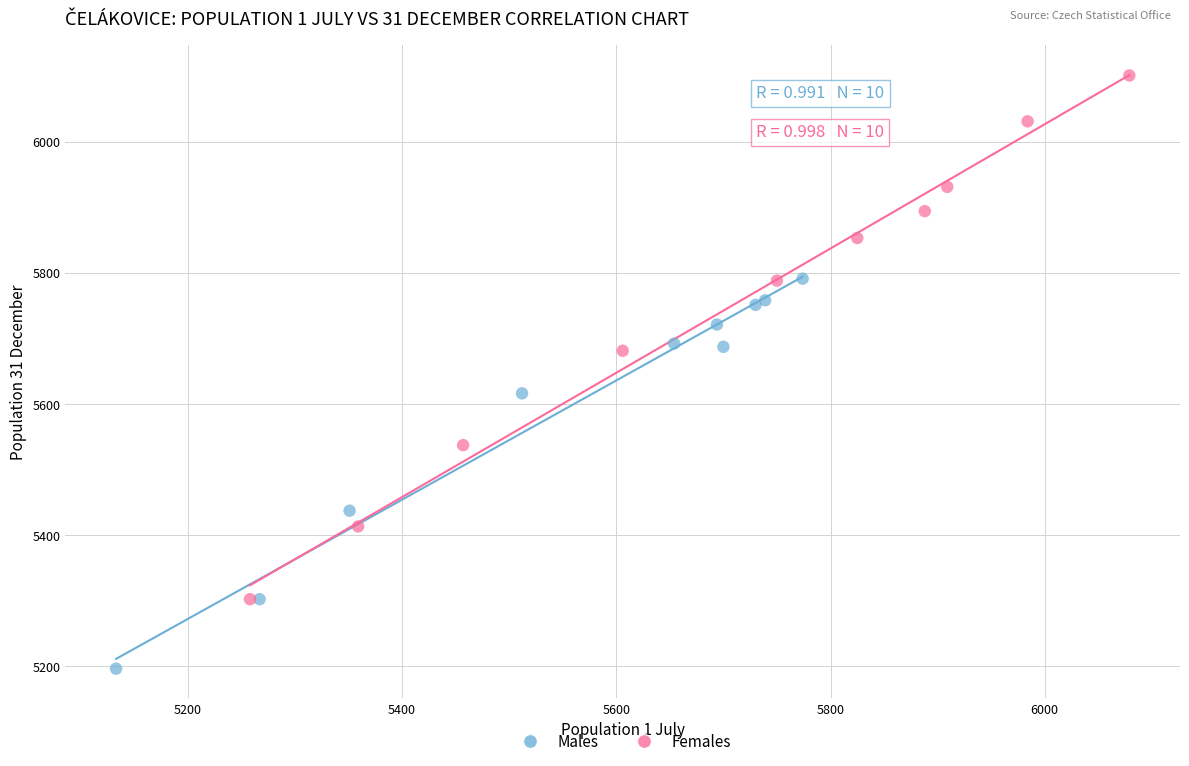

Which series contains the lowest Y value?

Males